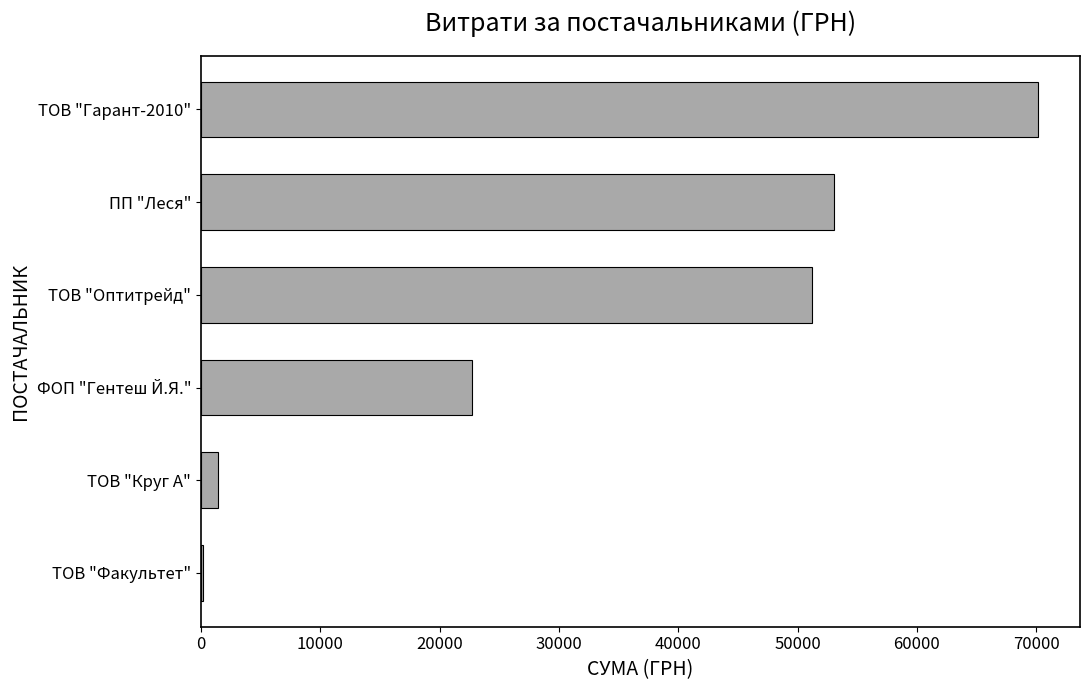

What is the greatest value displayed?

70149.9